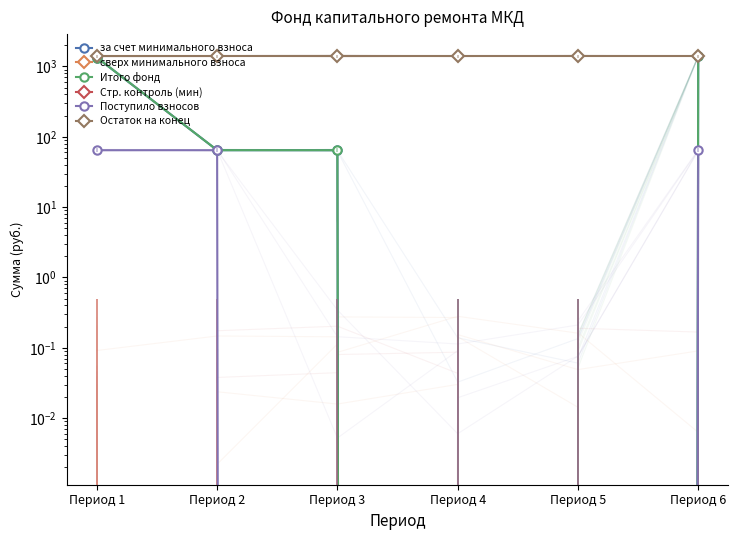

List the labels in order of Остаток на конец value, largest first.

Период 1, Период 2, Период 3, Период 4, Период 5, Период 6